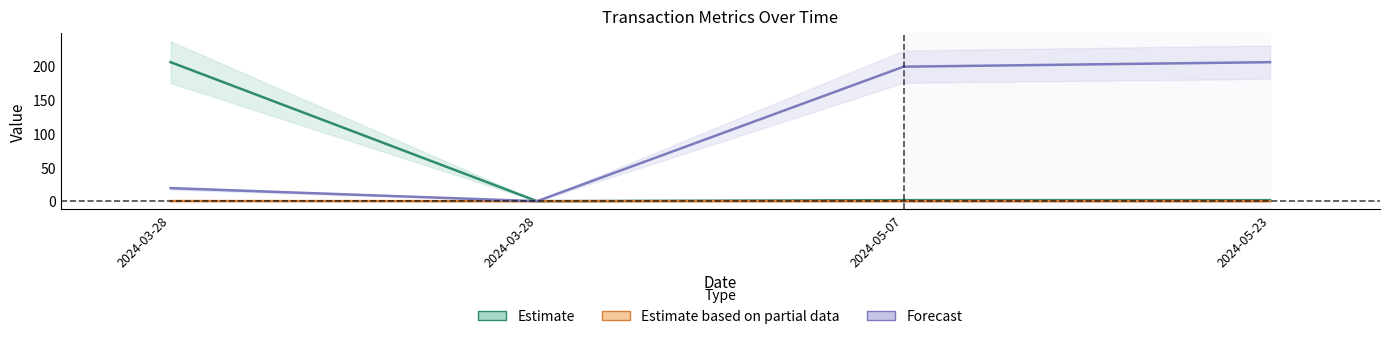

How many values in the Estimate series exceed 1?

3